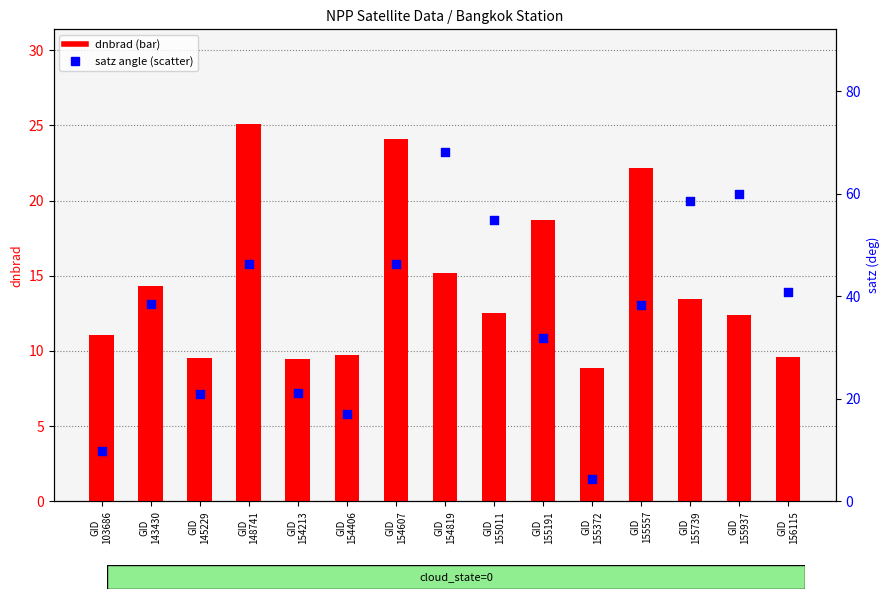

Which series has the largest total across all categories?

satz